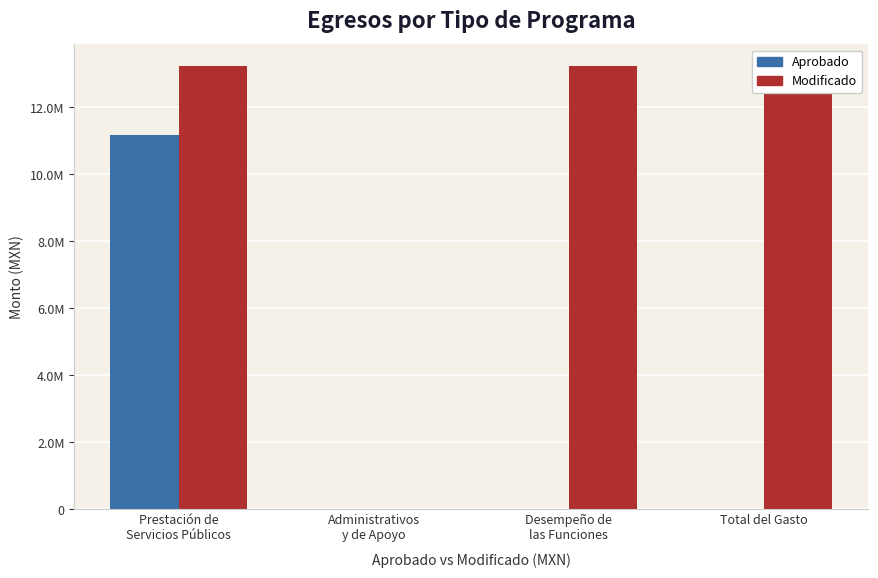

Reading left to right, extract all data points from this chart.

Aprobado: Prestación de
Servicios Públicos=11167645.8	Administrativos
y de Apoyo=0.0	Desempeño de
las Funciones=0.0	Total del Gasto=0.0
Modificado: Prestación de
Servicios Públicos=13221135.6	Administrativos
y de Apoyo=0.0	Desempeño de
las Funciones=13221135.6	Total del Gasto=13221135.6